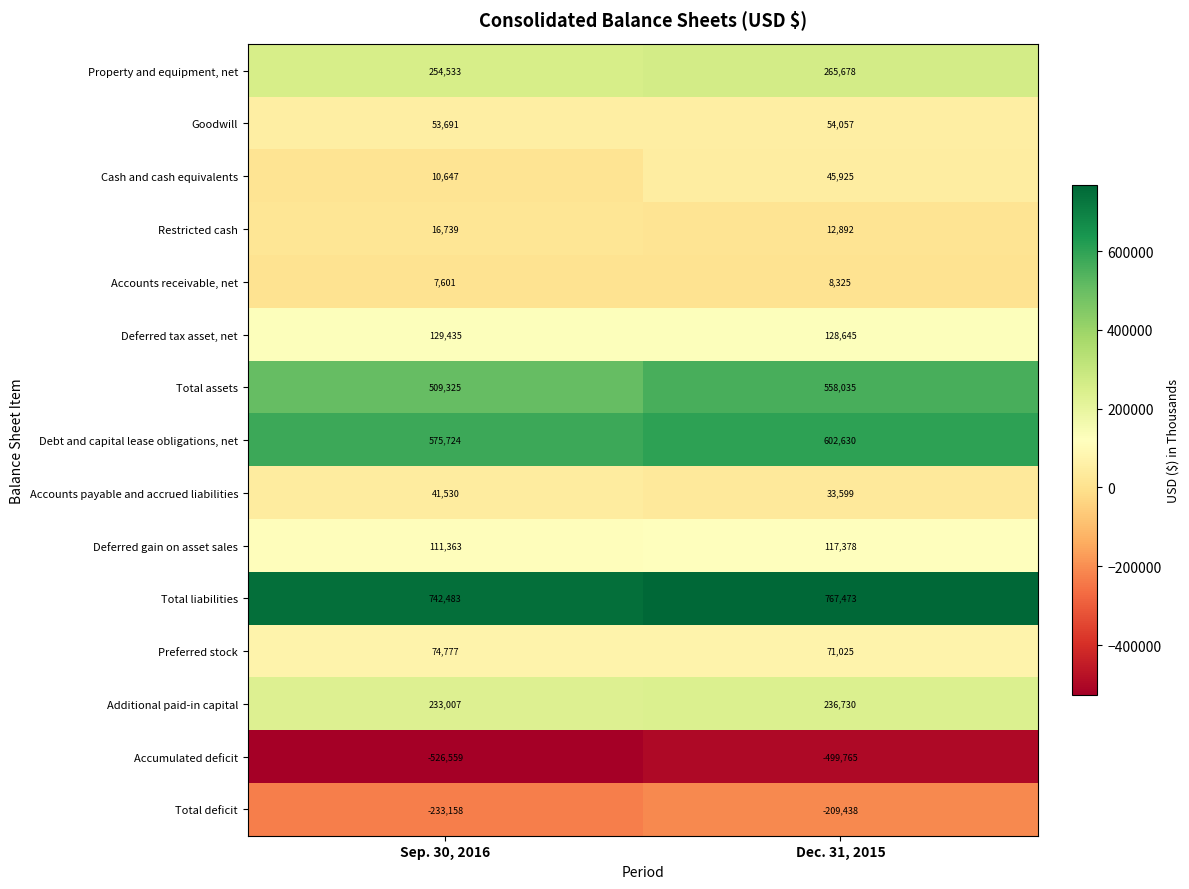

What is the approximate value of Total deficit at Dec. 31, 2015?

-209438